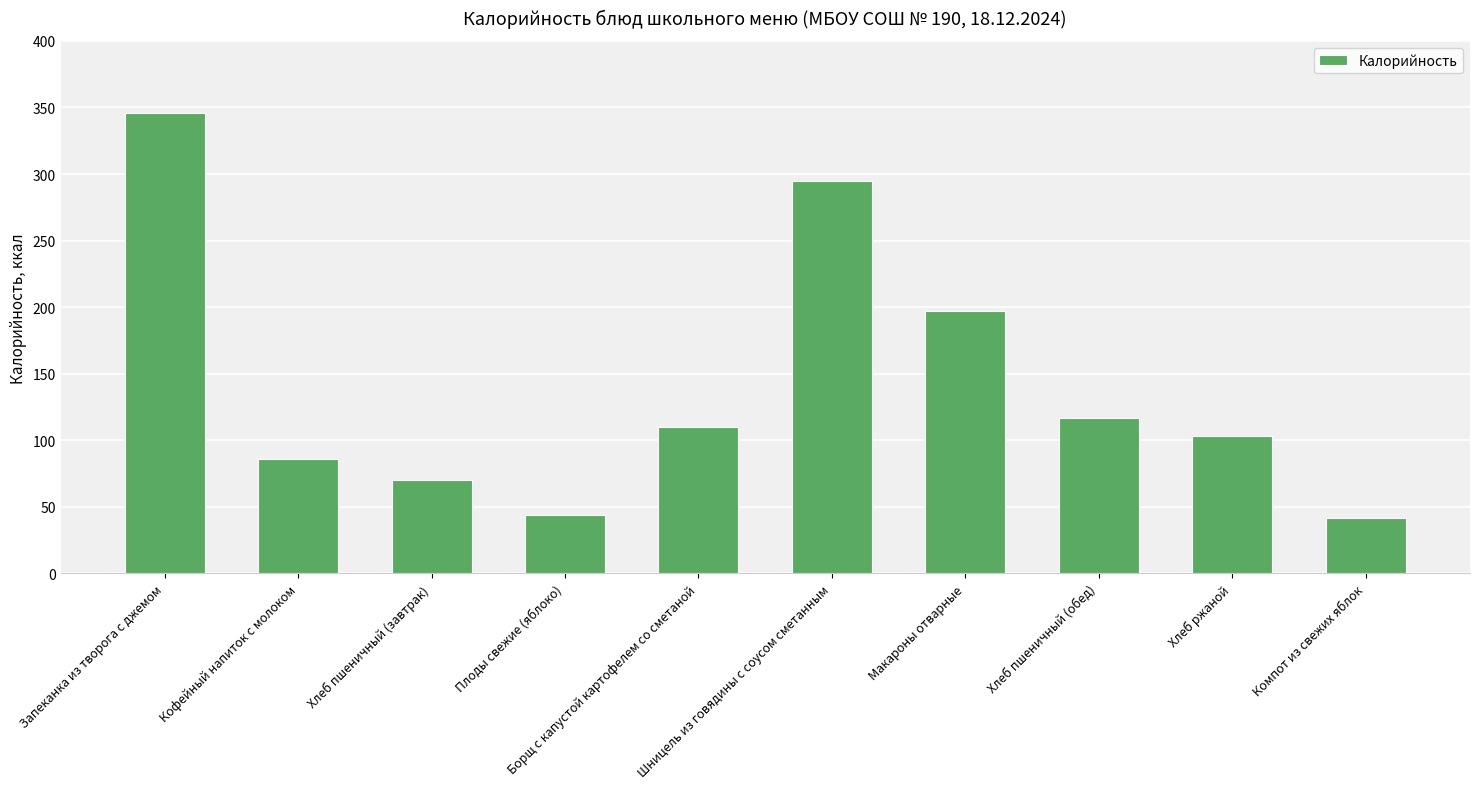

What is the smallest value displayed?

42